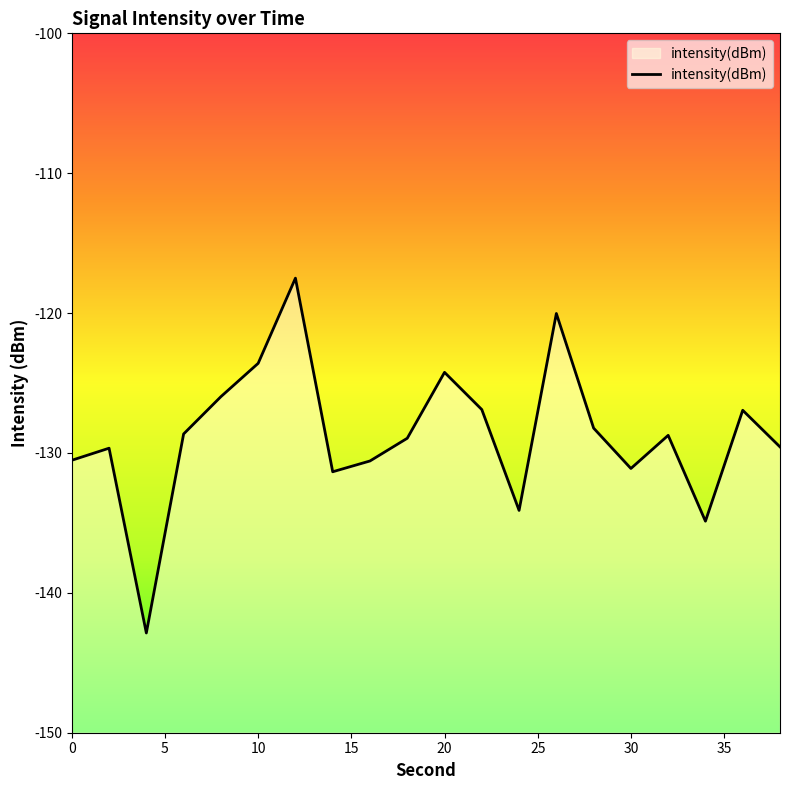

What is the difference between the maximum and minimum values?

25.4